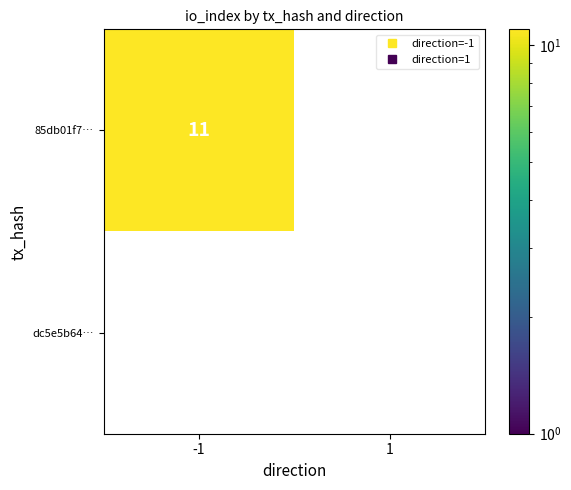

What is the difference between the 85db01f739b69b9e7ce5b88fd7631471b83cd67 values at 1 and -1?

11